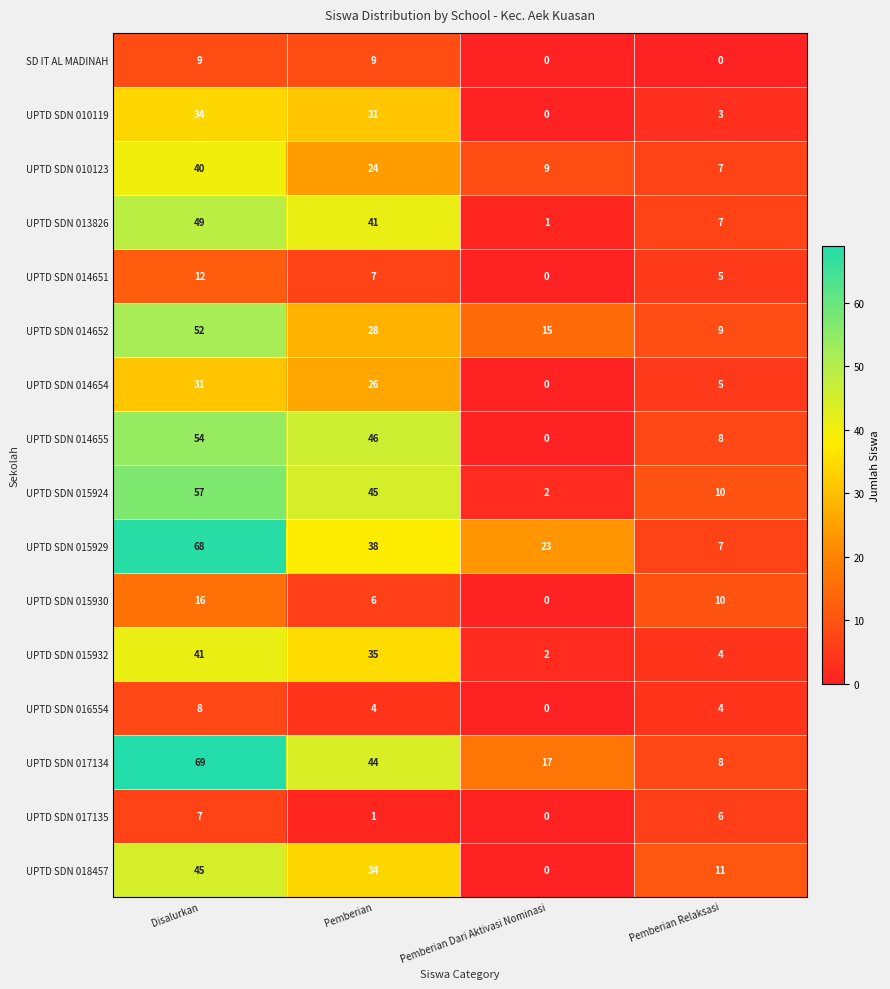

What is the highest value of the UPTD SDN 017135 series?

7